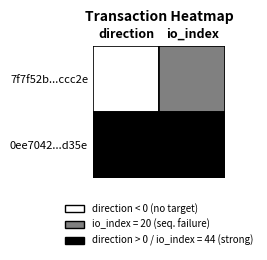

The value of 0ee7042250e7f472d787f5aa8971f284ef65d35 at 0 is 0. True or false?

False